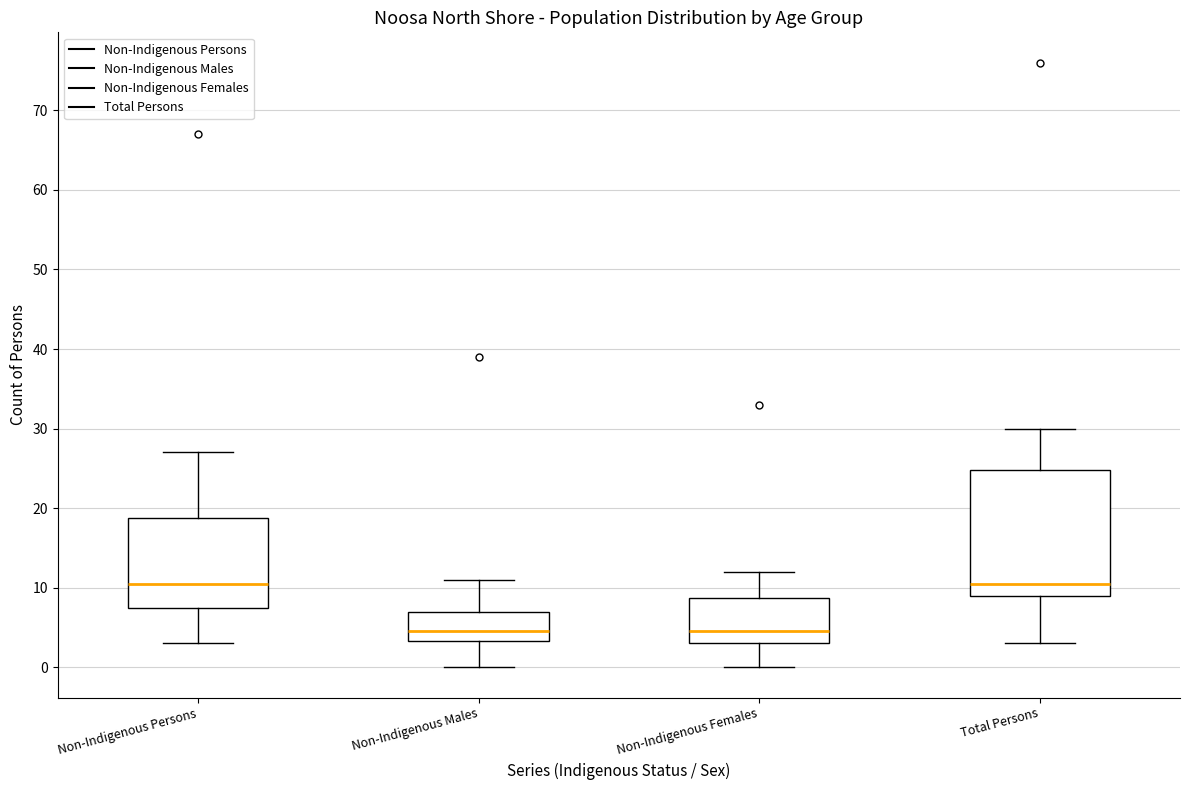

Where is the upper edge of the box for Non-Indigenous Males on the y-axis? The values are not printed on the chart, so give them approximately, as read against the axis.

7